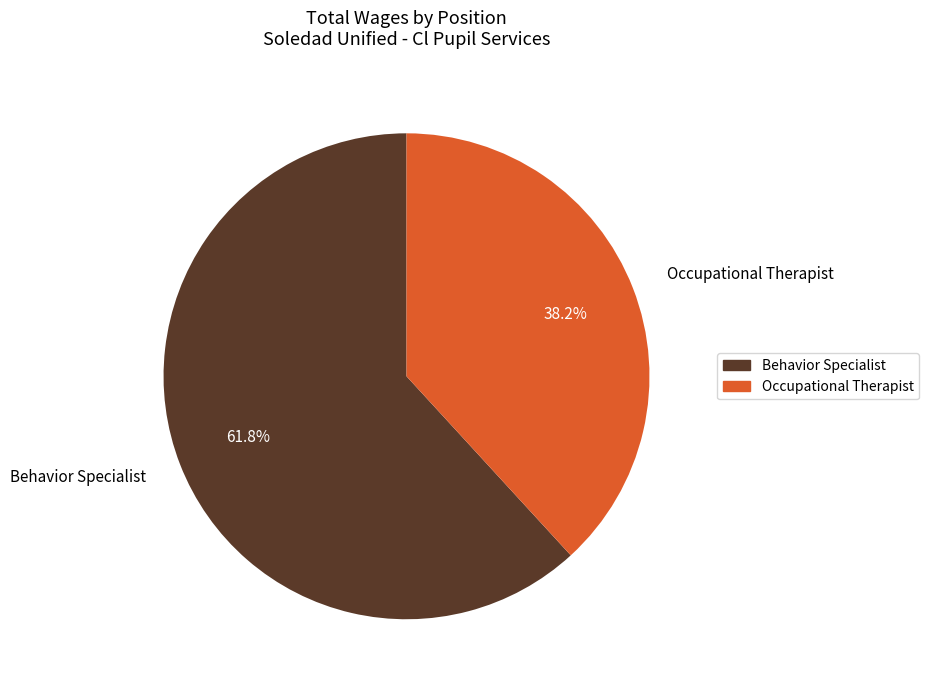

What is the ratio of the value at Occupational Therapist to the value at Behavior Specialist?

0.6